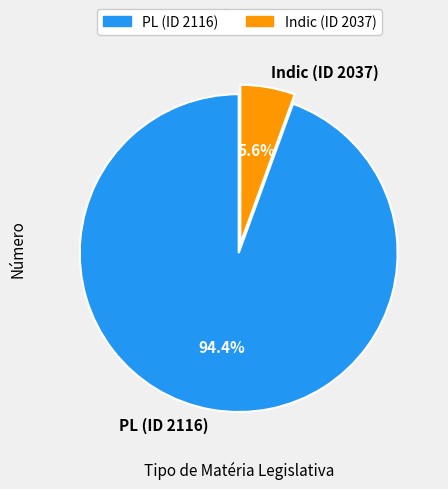

How many slices are in this pie chart?

2